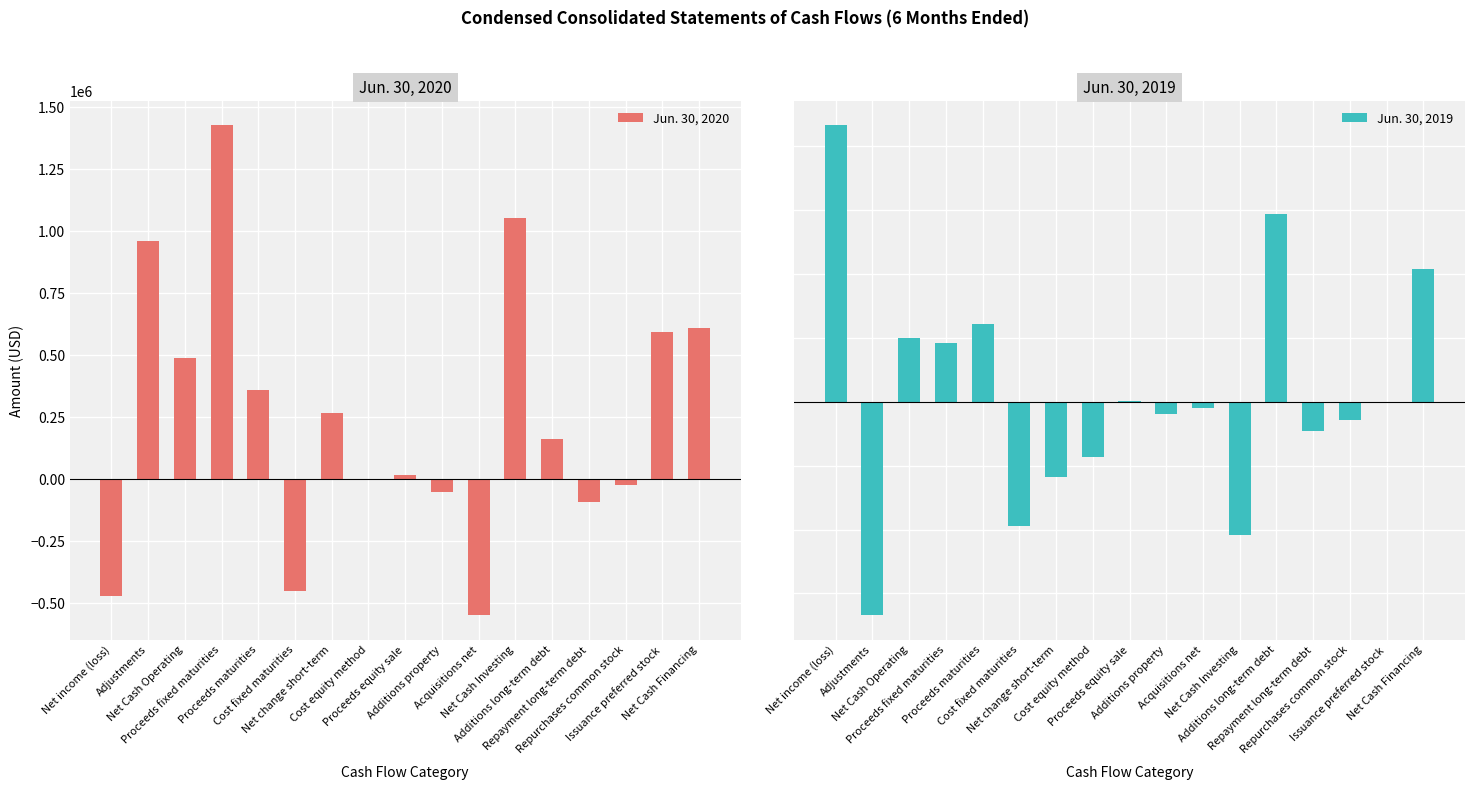

The value of Jun. 30, 2020 at Proceeds fixed maturities is 1426776. True or false?

True